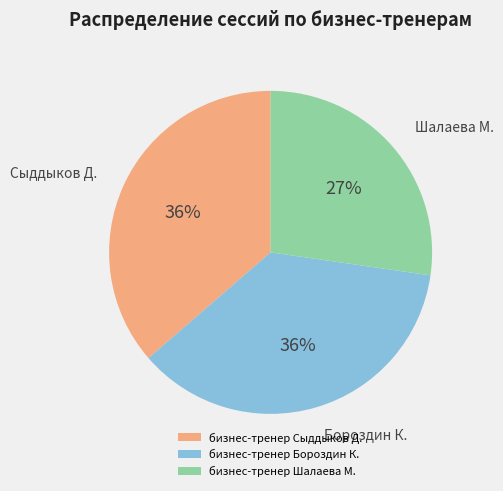

The бизнес-тренер Сыддыков Д. slice represents 22% of the pie. True or false?

False